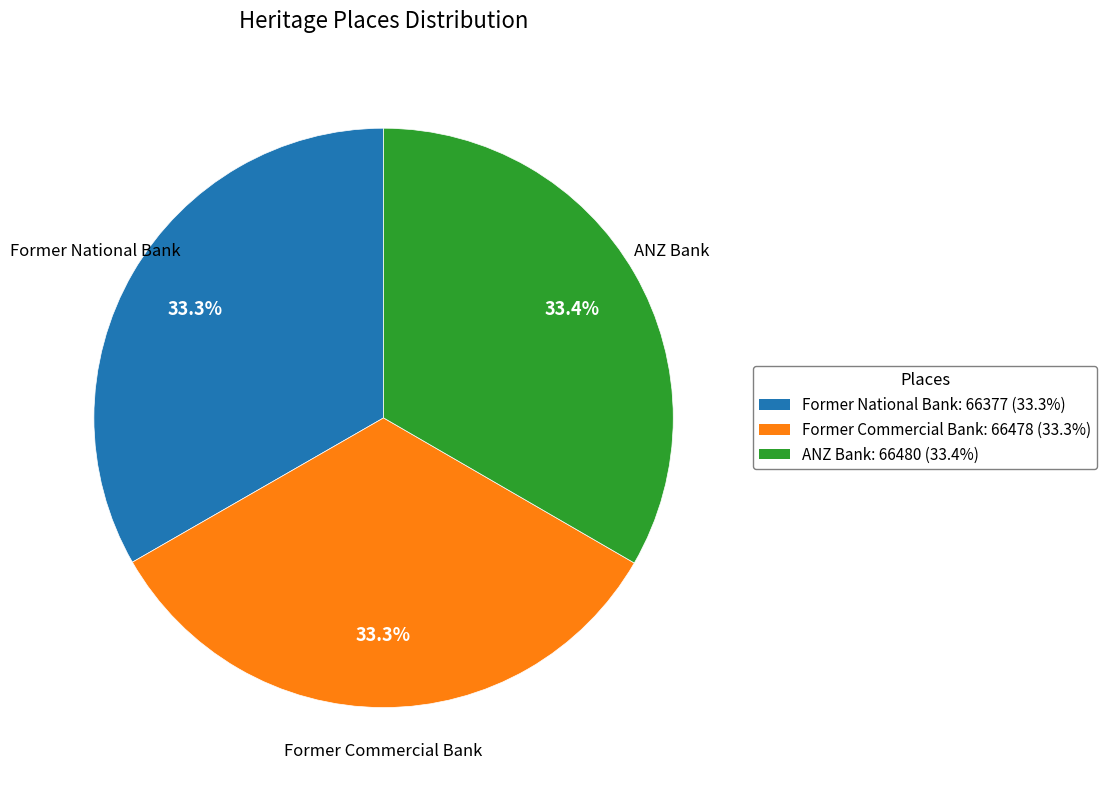

What is the ratio of the value at ANZ Bank to the value at Former National Bank?

1.0